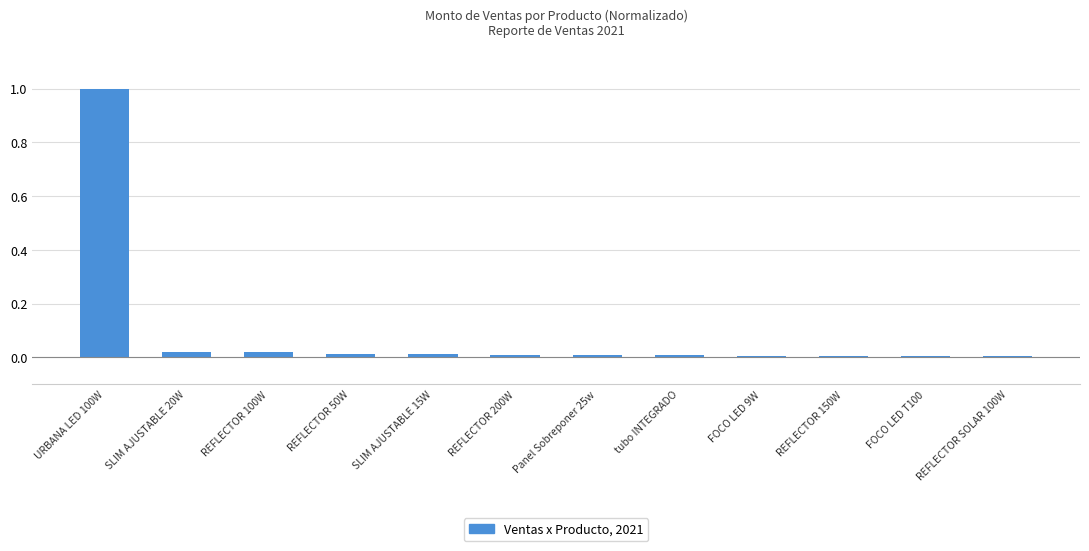

Which label corresponds to the largest value in the chart?

URBANA LED 100W